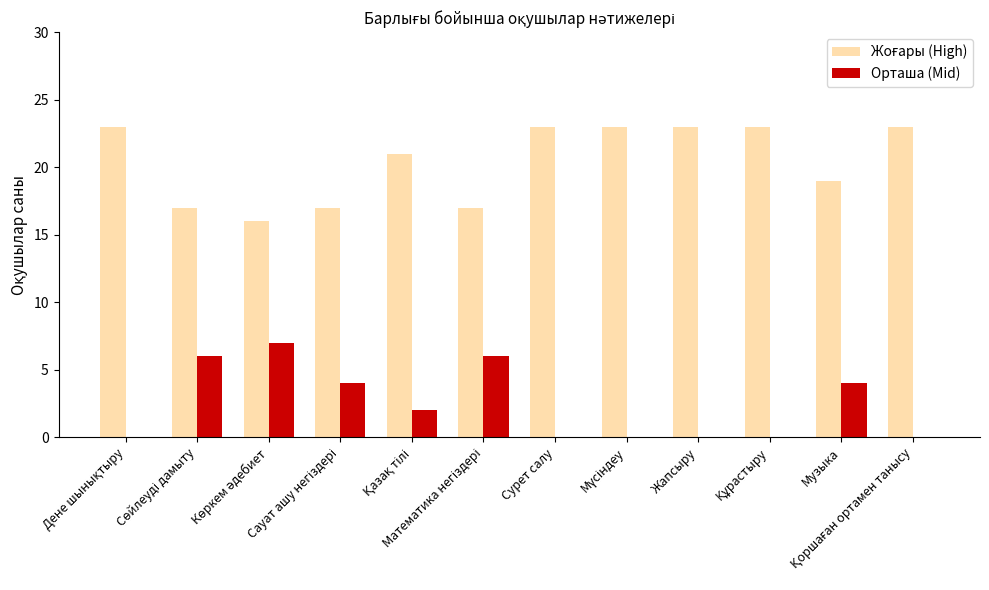

What is the greatest value displayed?

23